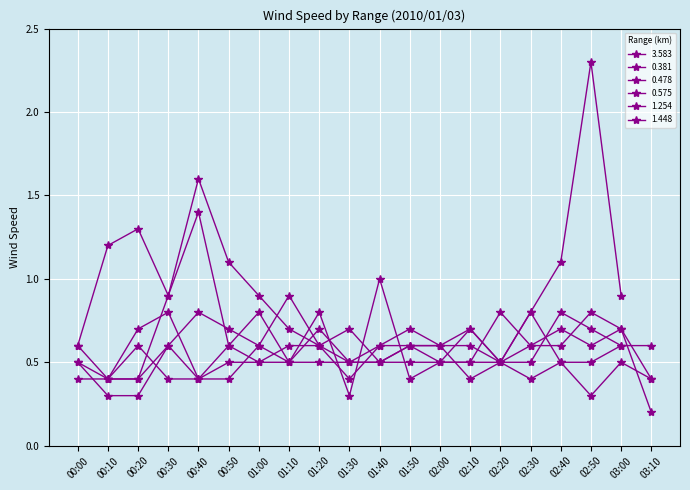

Where is the first local maximum for 3.583?

00:20